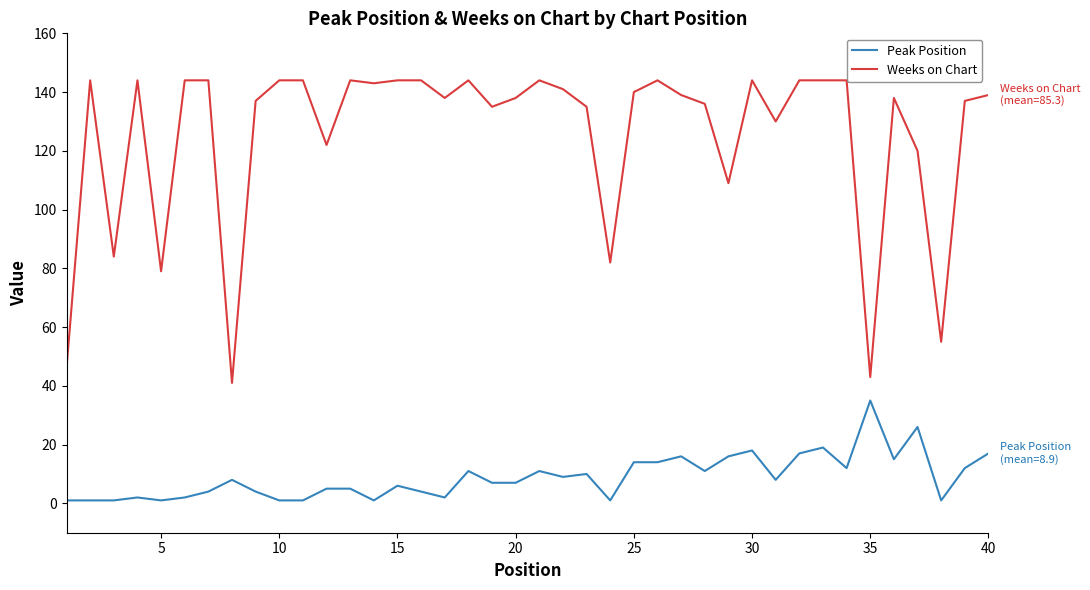

Does the chart display data point markers on the line(s)?

No